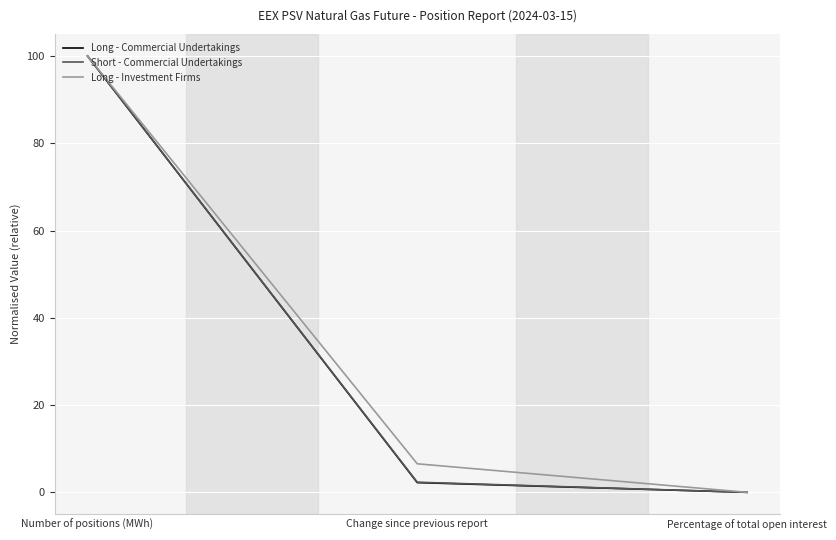

Which category has the lowest value in the Long - Investment Firms series?

Percentage of total open interest